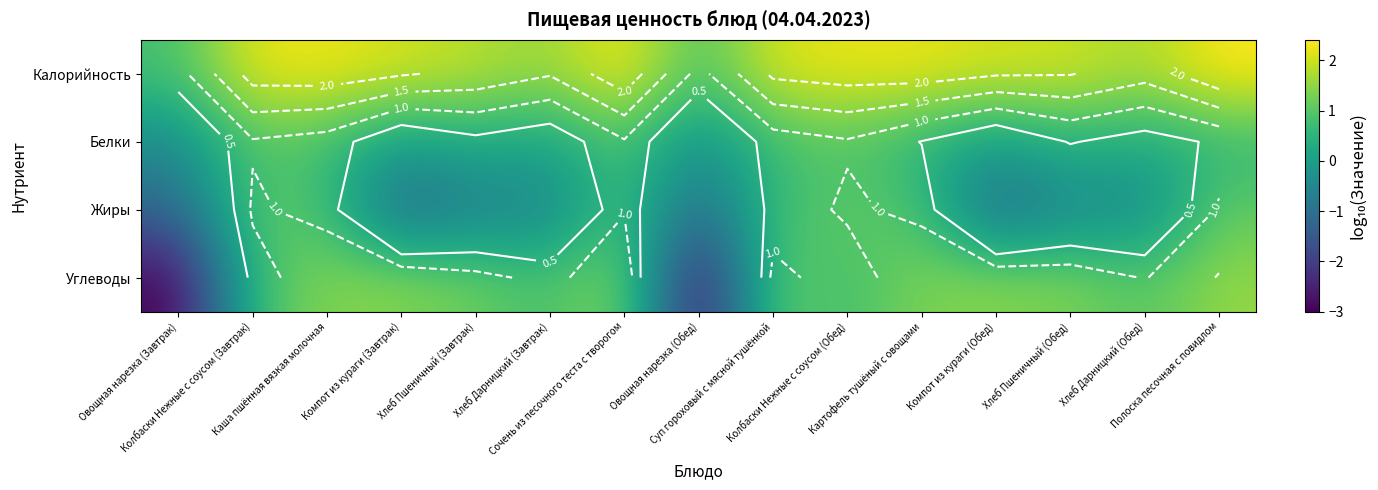

At which category is the sum across all series the highest?

Сочень из песочного теста с творогом